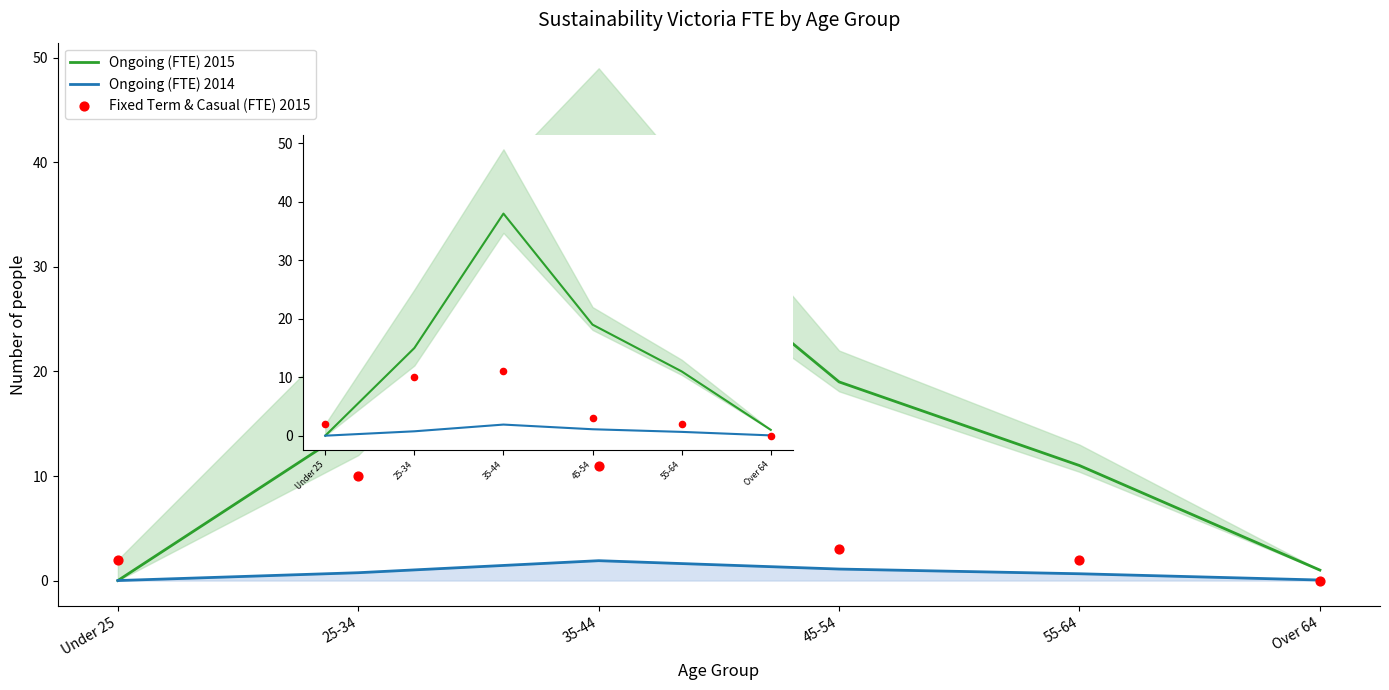

Which series has the largest total across all categories?

Ongoing (FTE) 2015